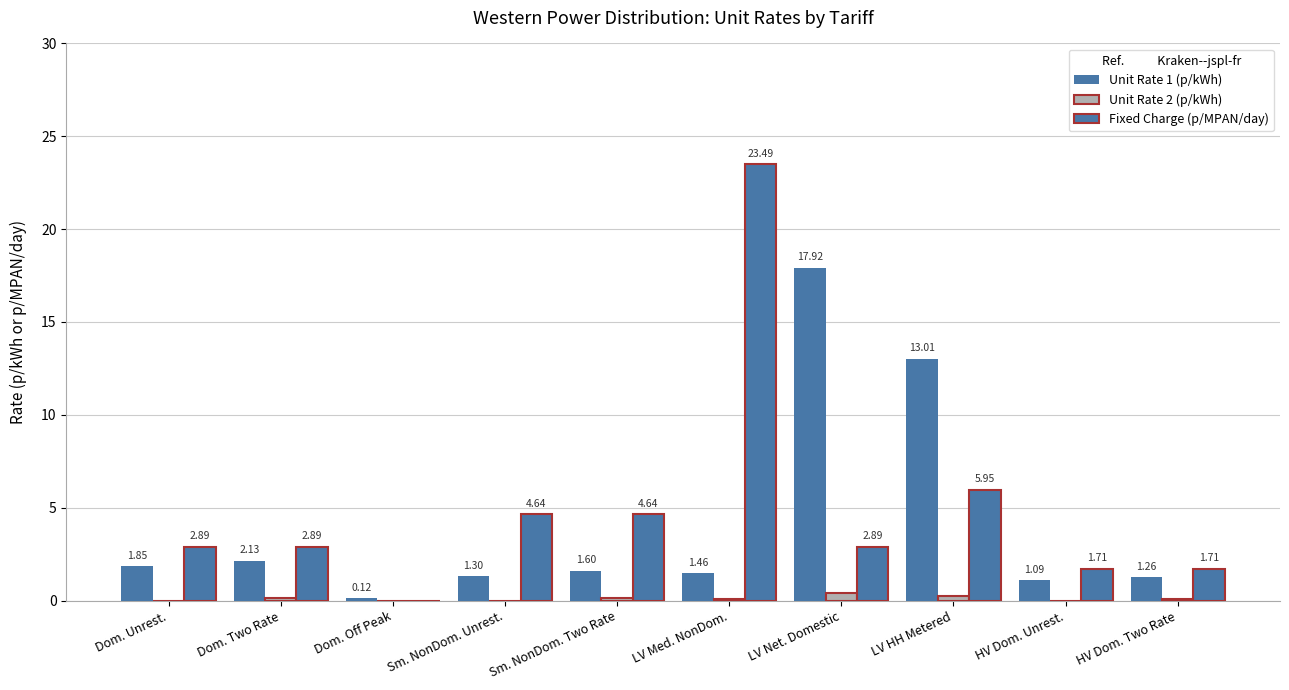

What is the total value across all series at Dom. Off Peak?

0.1